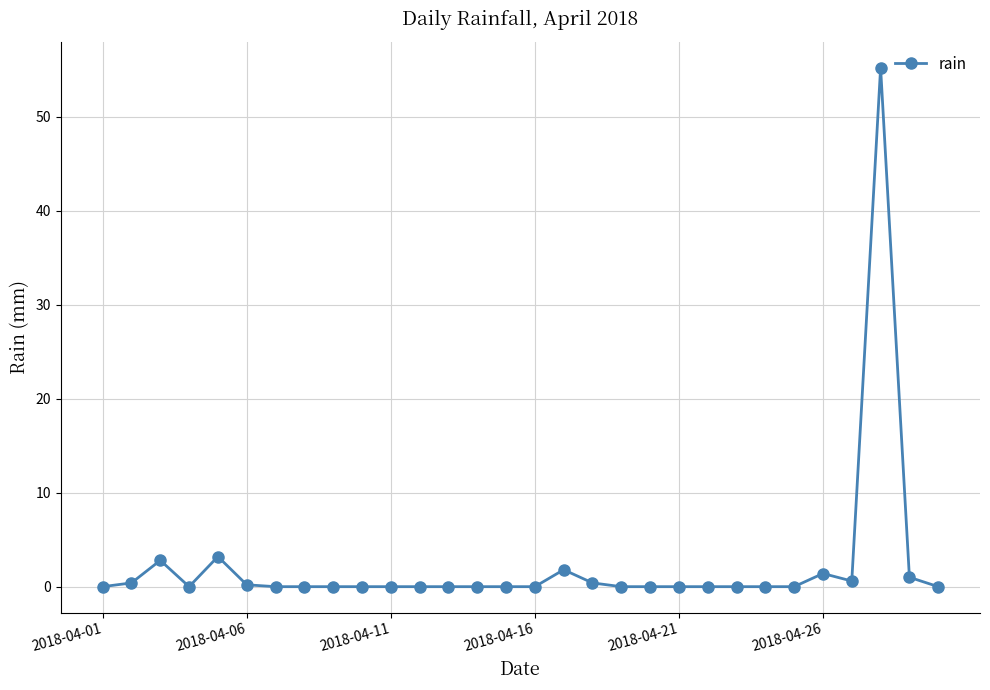

True or false: the data has more than 2 interior local peaks.

True